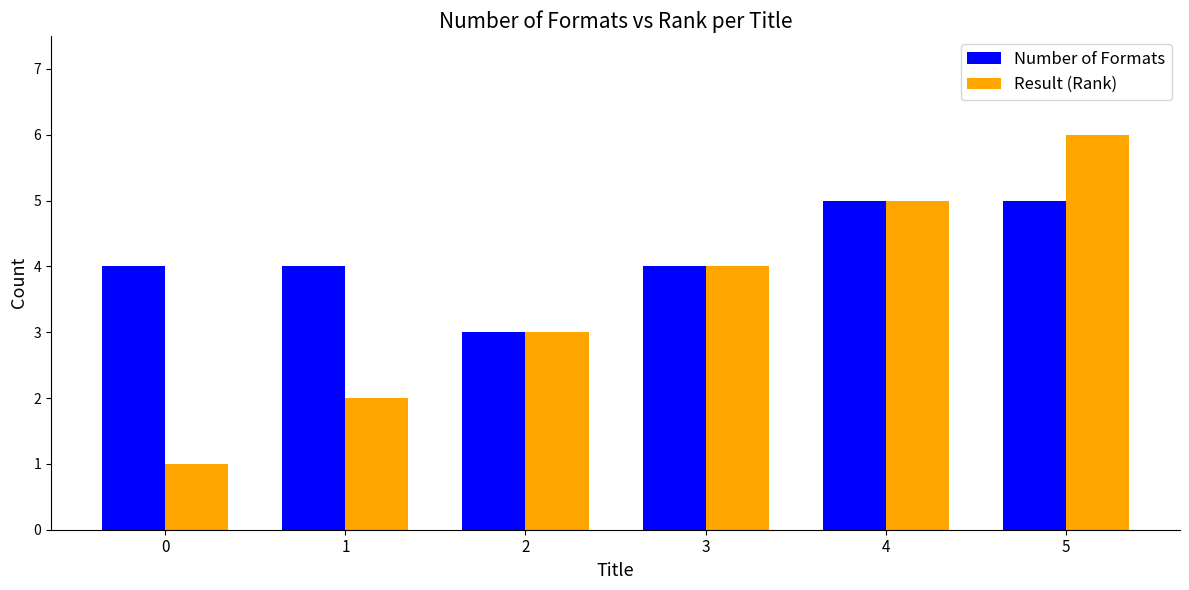

What is the value of the Number of Formats bar at the 4th from the left?

4